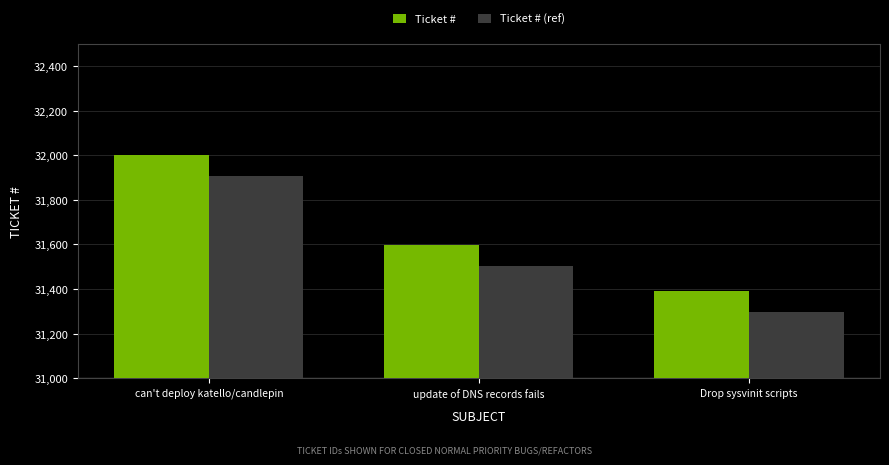

Which series has the largest range (max minus min)?

Ticket #